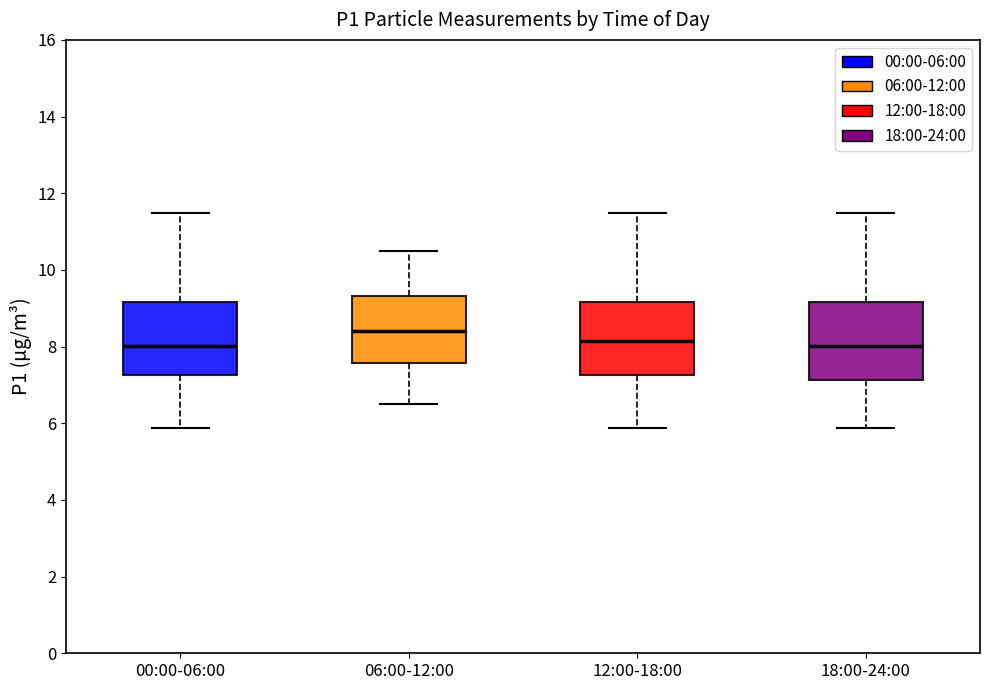

Reading left to right, read every box against the y-axis: the position of its median line, the range the box covers, and the ends of its whiskers. The values are not printed on the chart, so give them approximately, as read against the axis.

00:00-06:00: median 8.0, box 7.2 to 9.2, whiskers 5.8 to 11.4
06:00-12:00: median 8.4, box 7.6 to 9.4, whiskers 6.6 to 10.6
12:00-18:00: median 8.2, box 7.2 to 9.2, whiskers 5.8 to 11.4
18:00-24:00: median 8.0, box 7.2 to 9.2, whiskers 5.8 to 11.4